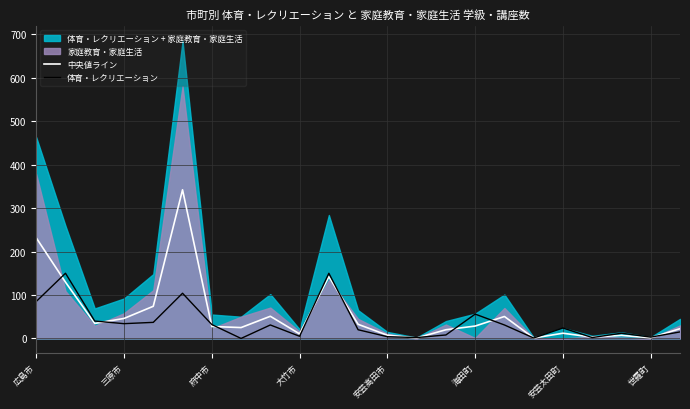

What is the maximum value for 中央値ライン?

342.0